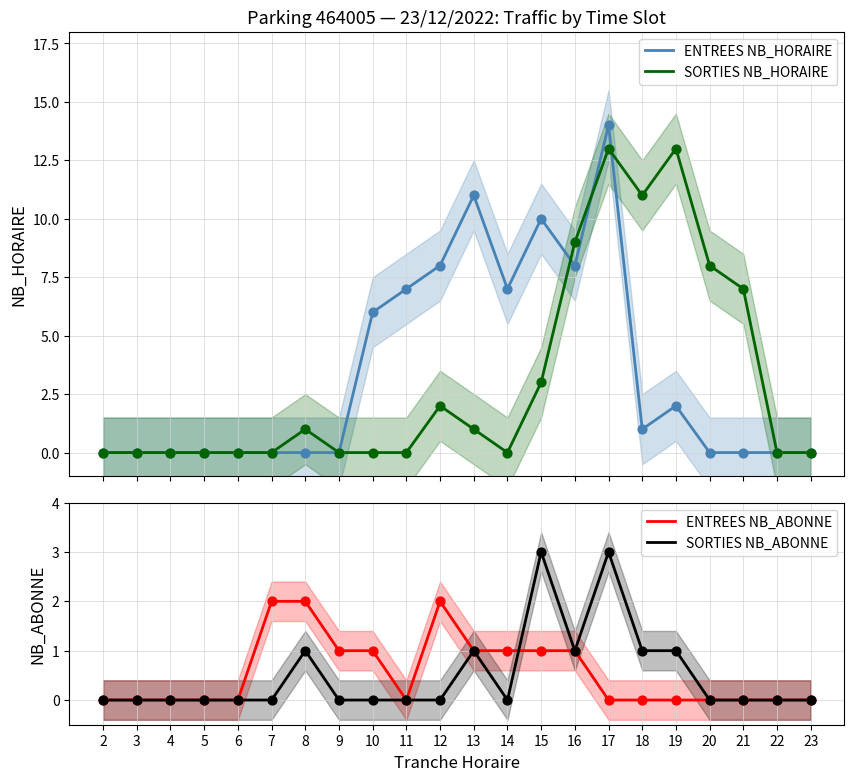

What is the total value across all series at 17?

30